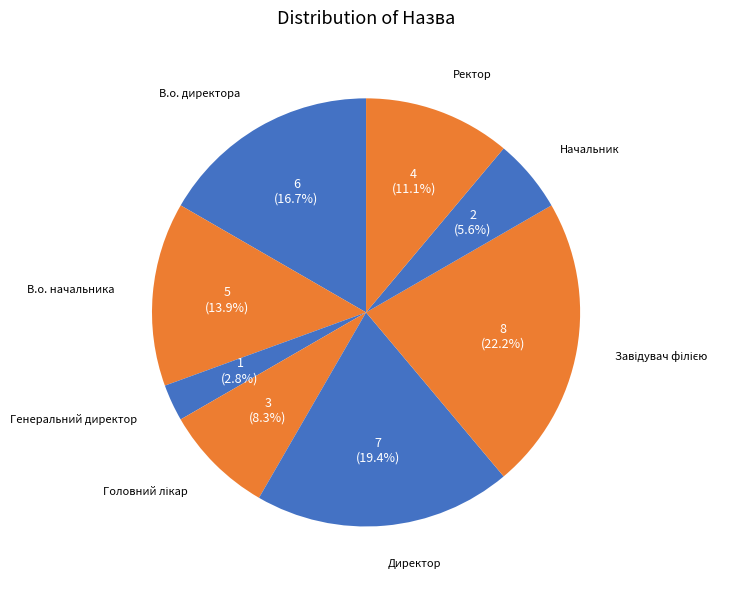

How many segments does this pie chart have?

8